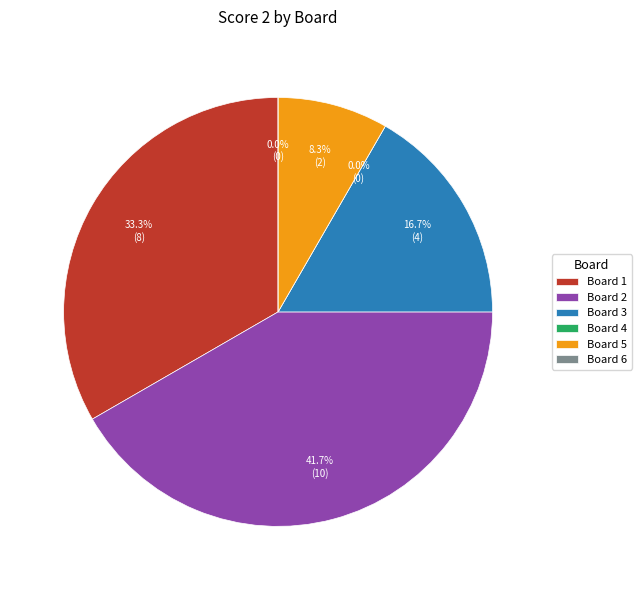

What percentage is NOT represented by Board 3?

83.3%